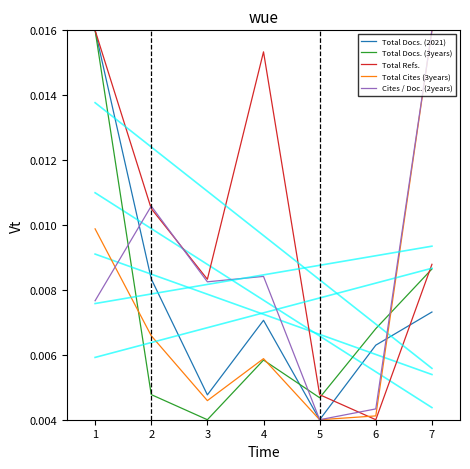

How many interior local peaks does the Total Refs. series have?

1